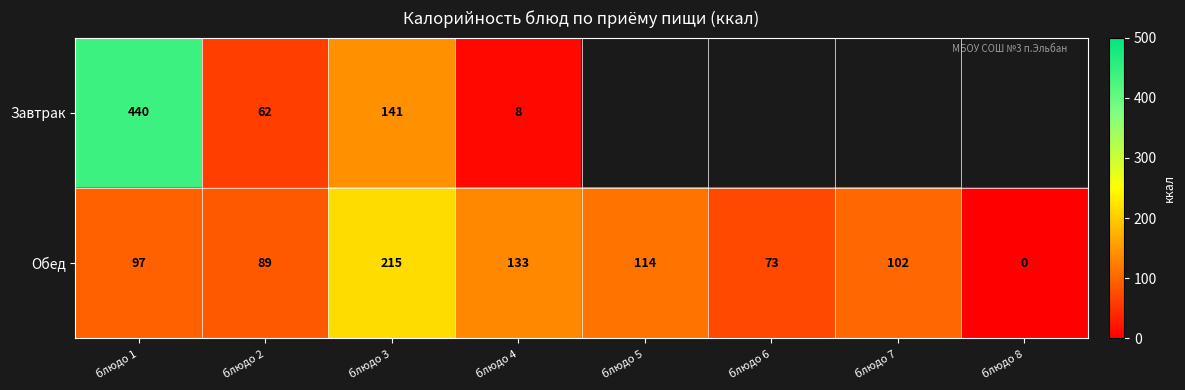

Where is Обед nearest to the value 107?

блюдо 7